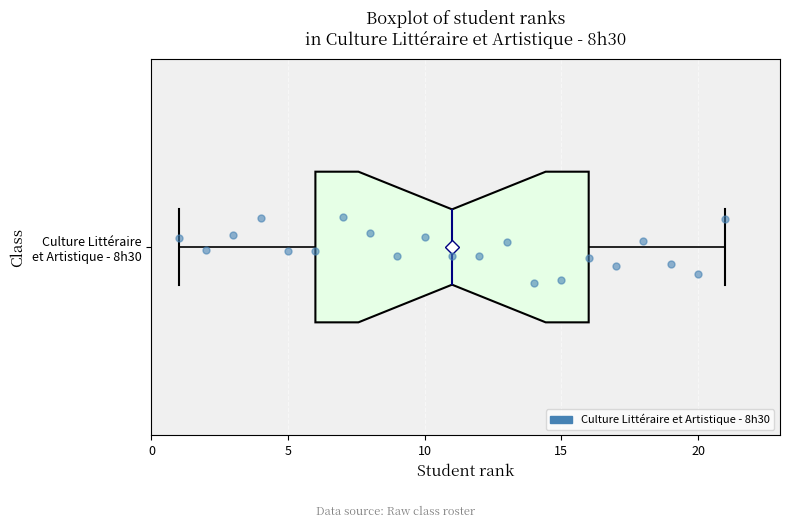

Where does the right whisker of the box for Culture Littéraire et Artistique - 8h30 end on the x-axis? The values are not printed on the chart, so give them approximately, as read against the axis.

21